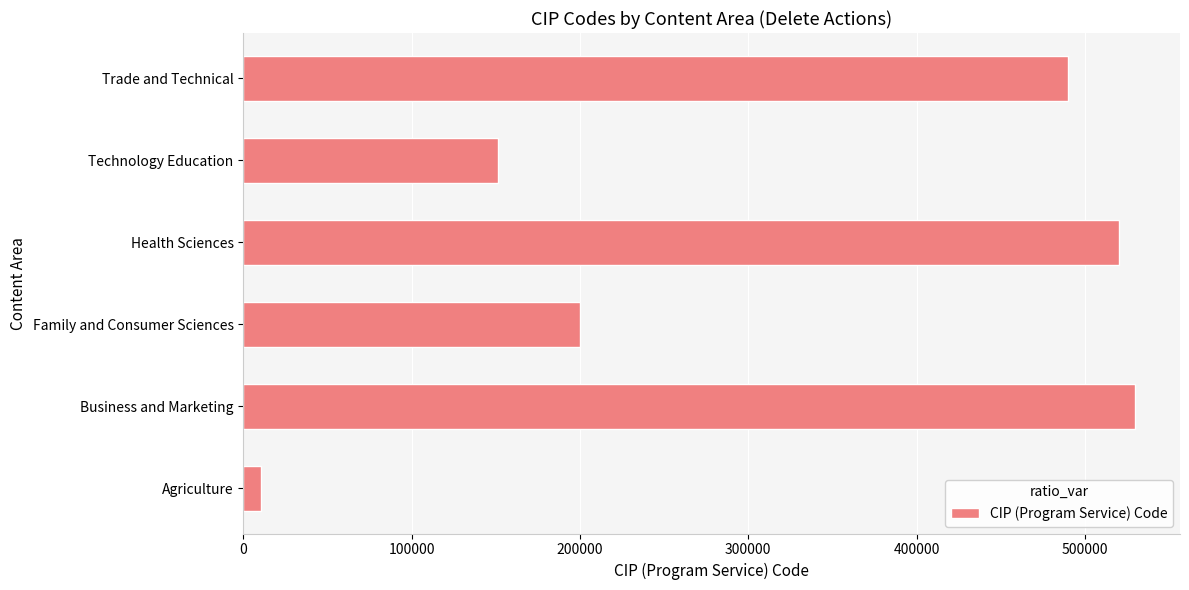

Reading top to bottom, transcribe all the data shown in this chart.

Trade and Technical=489999	Technology Education=151599	Health Sciences=519999	Family and Consumer Sciences=199999	Business and Marketing=529999	Agriculture=10599